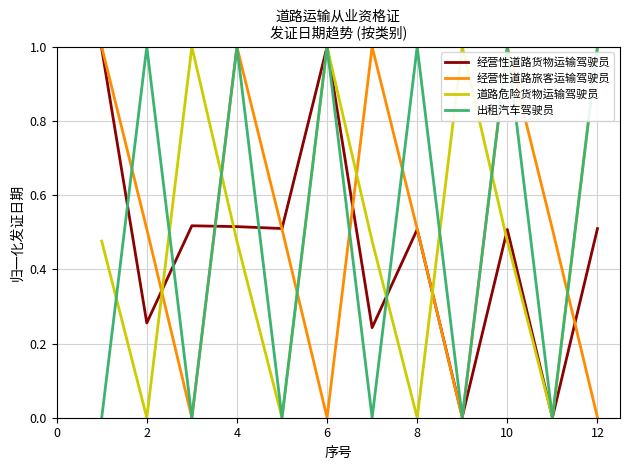

What is the maximum value for 道路危险货物运输驾驶员?

1.0